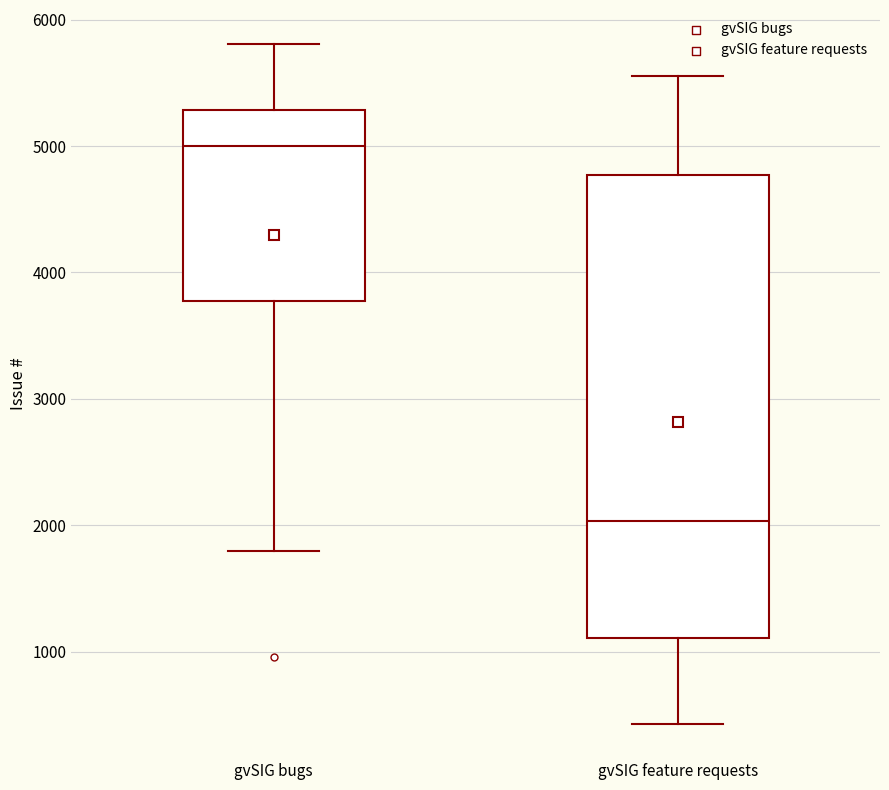

Reading left to right, read every box against the y-axis: the position of its median line, the range the box covers, and the ends of its whiskers. The values are not printed on the chart, so give them approximately, as read against the axis.

gvSIG bugs: median 5000, box 3800 to 5300, whiskers 1800 to 5800
gvSIG feature requests: median 2000, box 1100 to 4800, whiskers 400 to 5600